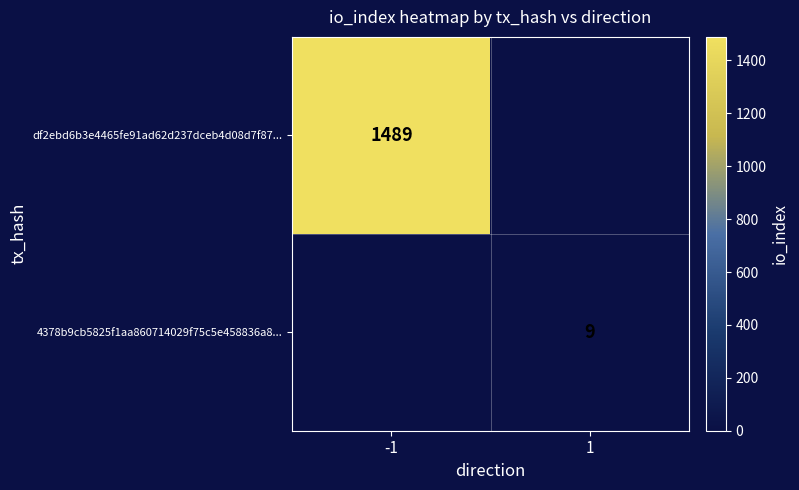

The df2ebd6b3e4465fe91ad62d237dceb4d08d7f87... series shows 681 at -1. True or false?

False